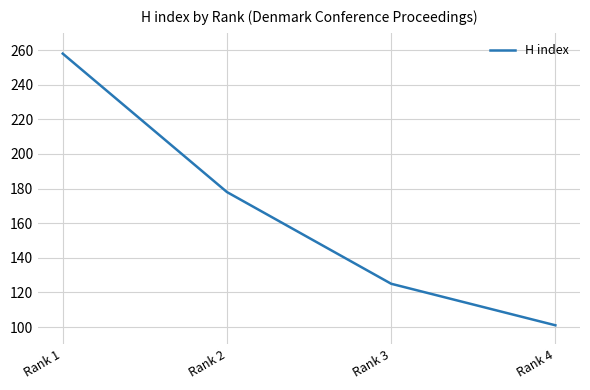

How many distinct data groups are displayed?

1